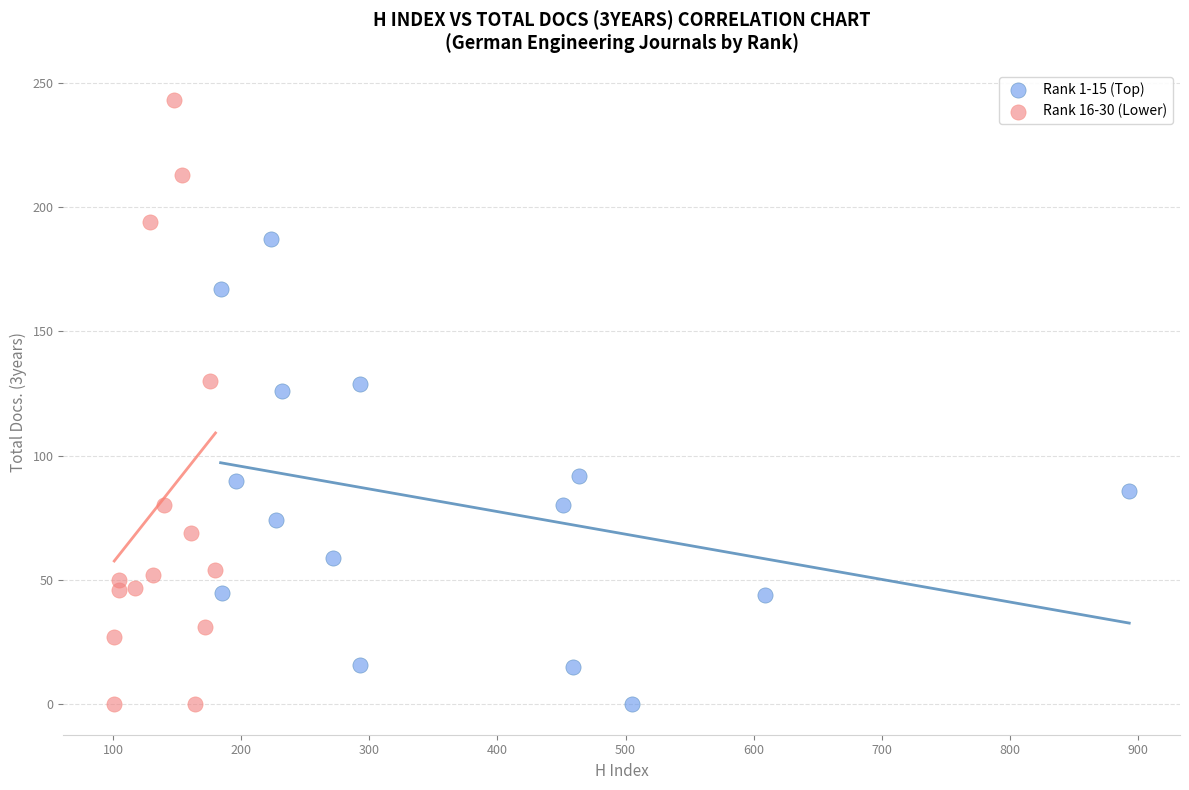

Which series has the largest Y range (max minus min)?

Rank 16-30 (Lower)